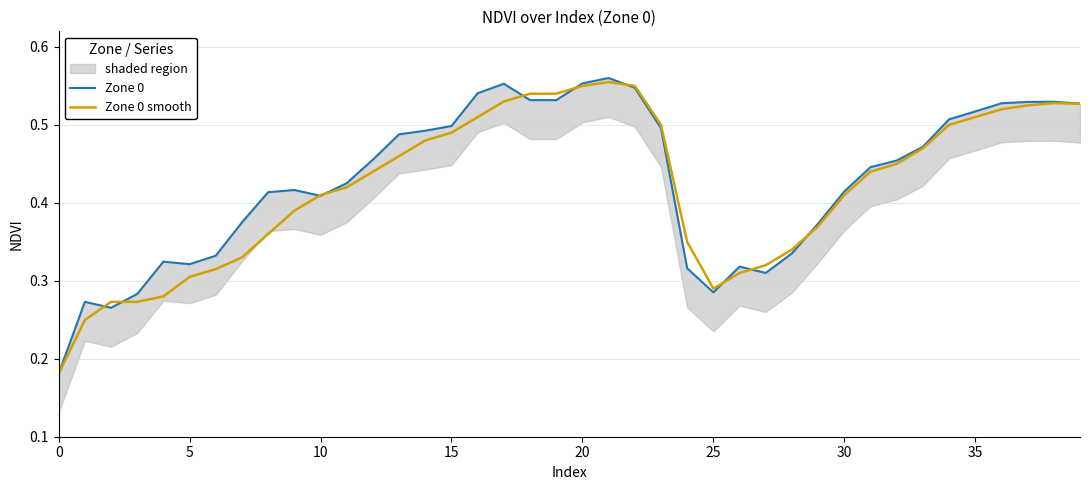

True or false: Zone 0 and Zone 0 smooth intersect in this chart.

True